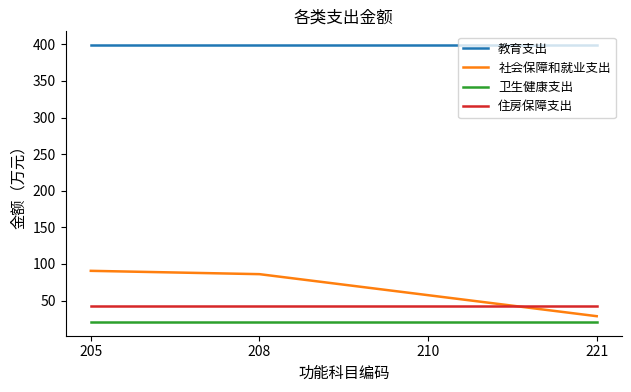

Is the value of 住房保障支出 at 208 greater than the value of 社会保障和就业支出 at 210?

No